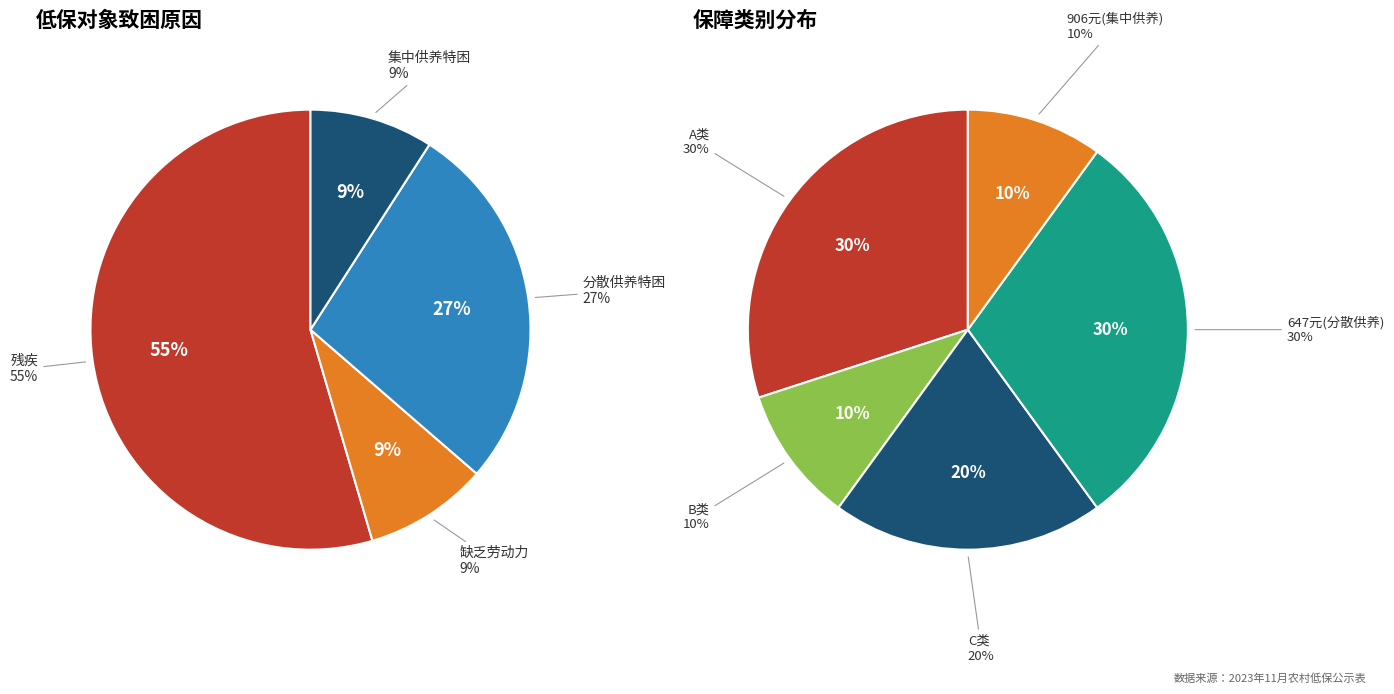

To the nearest percent, what percentage of the pie is 残疾?

55%